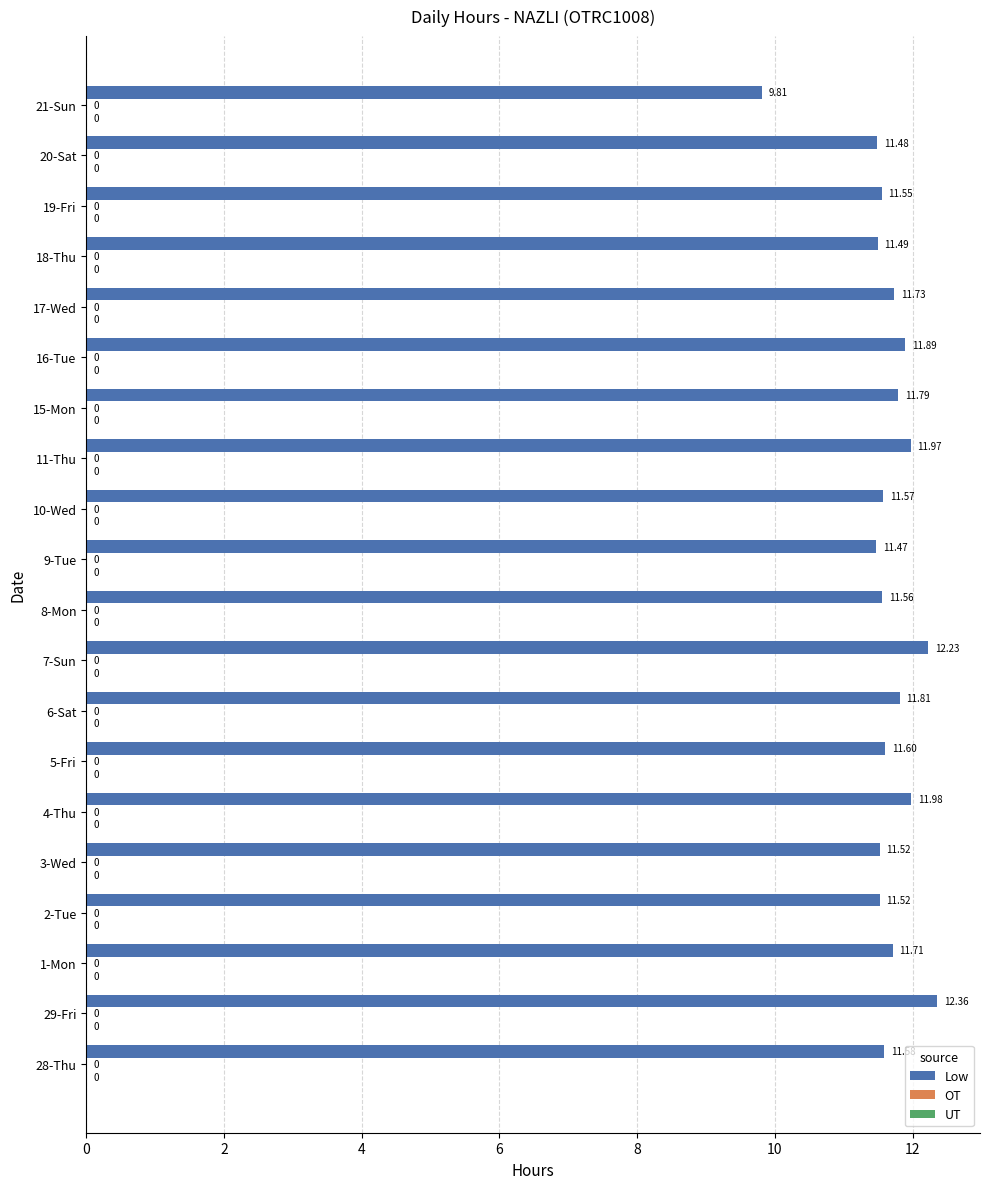

Does the chart contain any negative values?

No